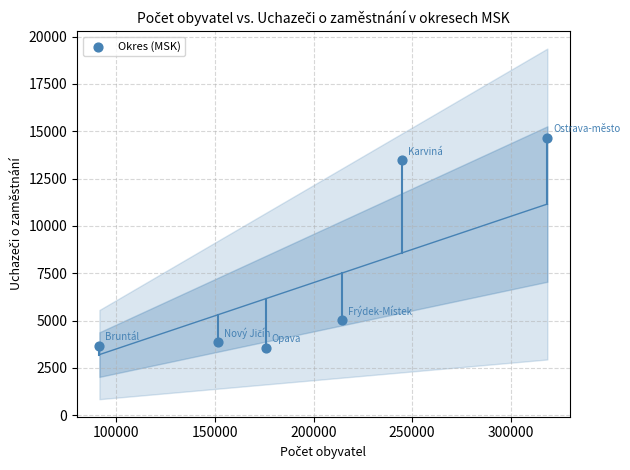

What Y value in the scatter plot is closest to 9107?

5002